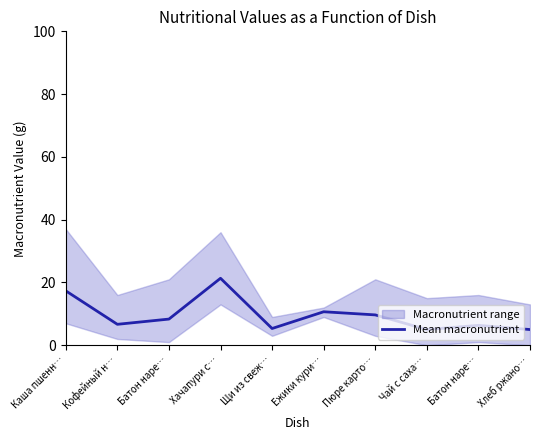

The chart shows a value of 8.7 at Хачапури с…. True or false?

False